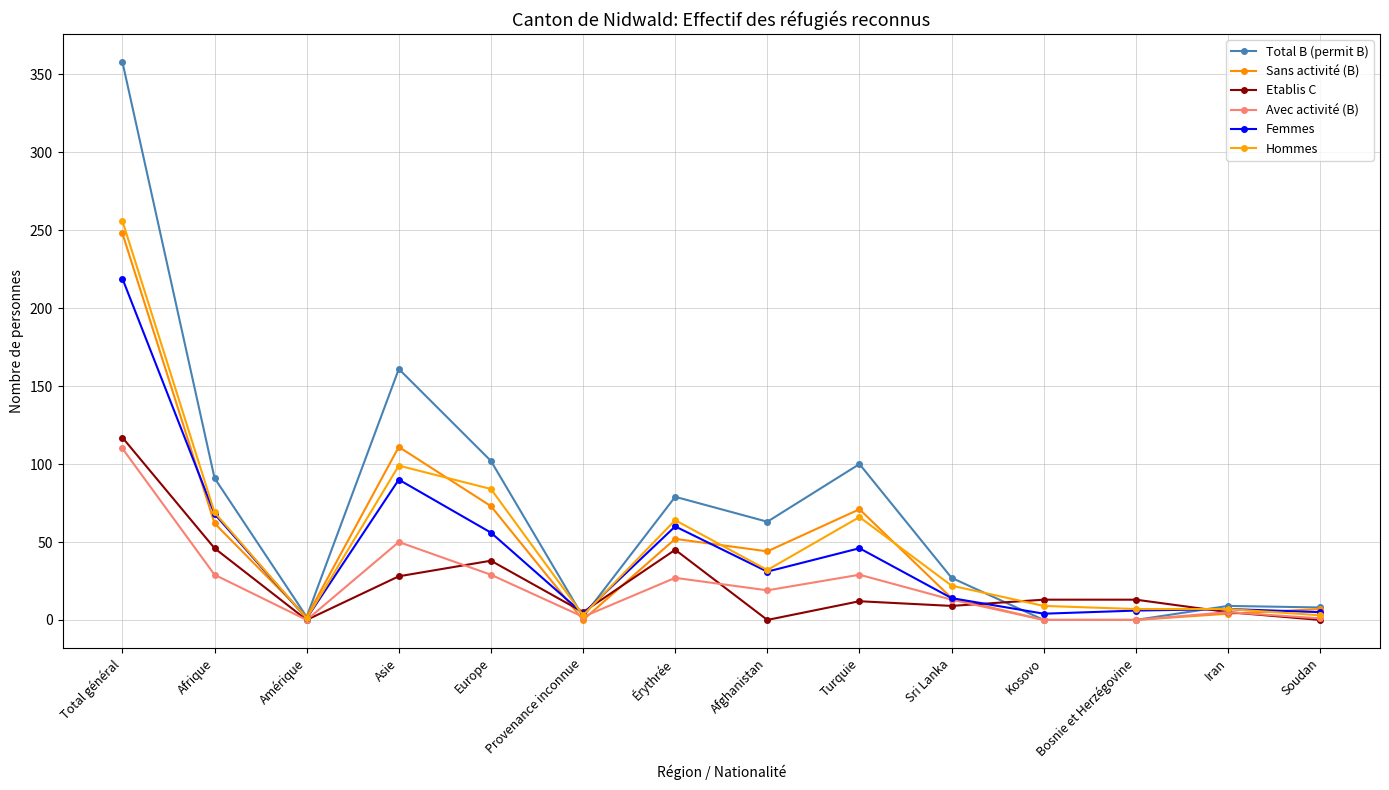

How many values in the Total B (permit B) series are below 63?

7